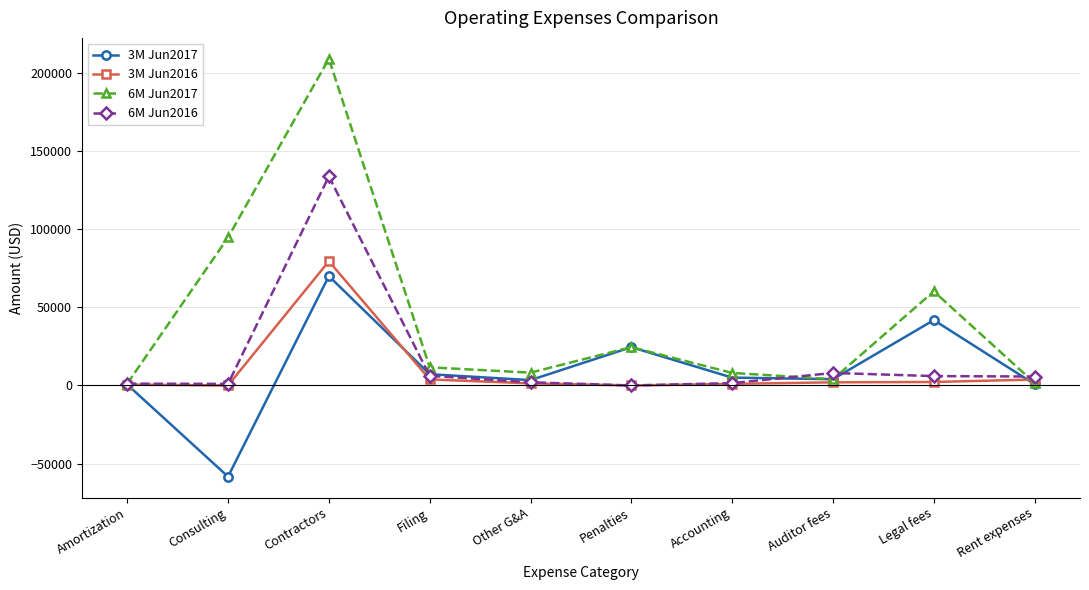

Is the value of 6M Jun2017 at Consulting greater than the value of 3M Jun2017 at Rent expenses?

Yes